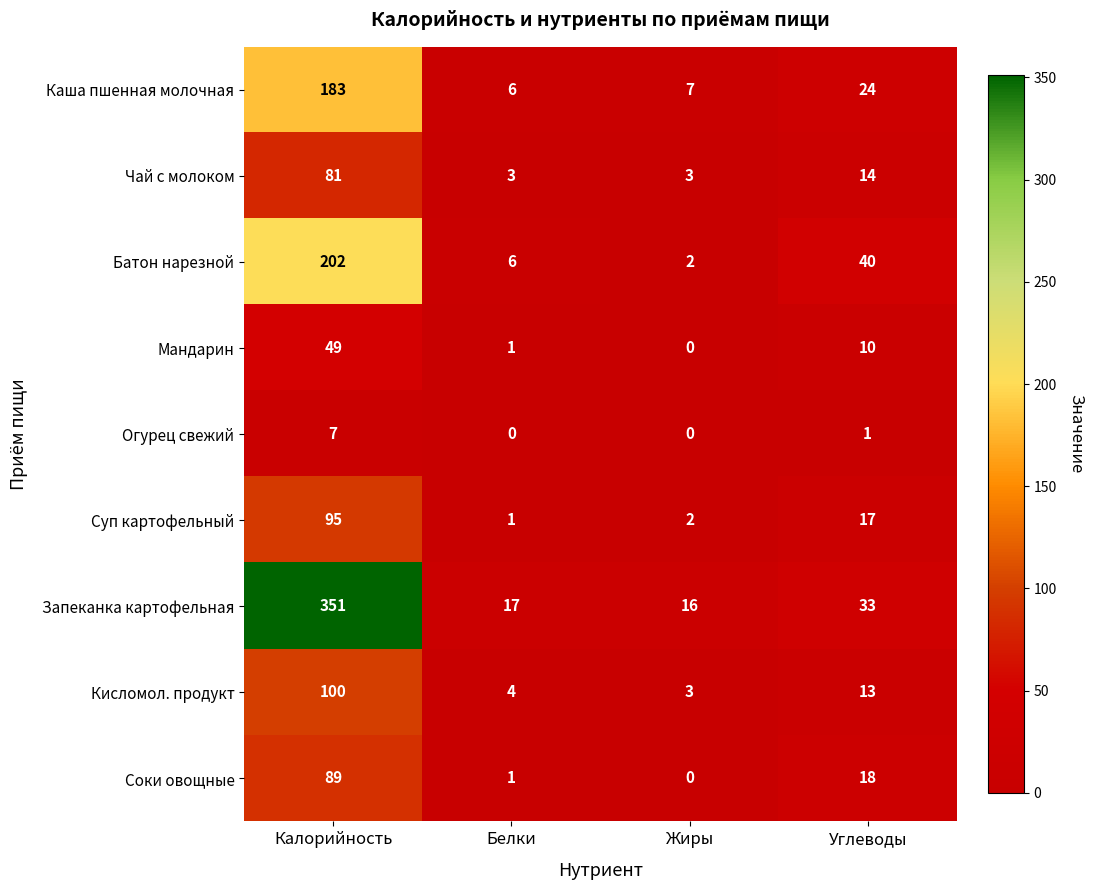

How many data points in Огурец свежий are less than 1?

2